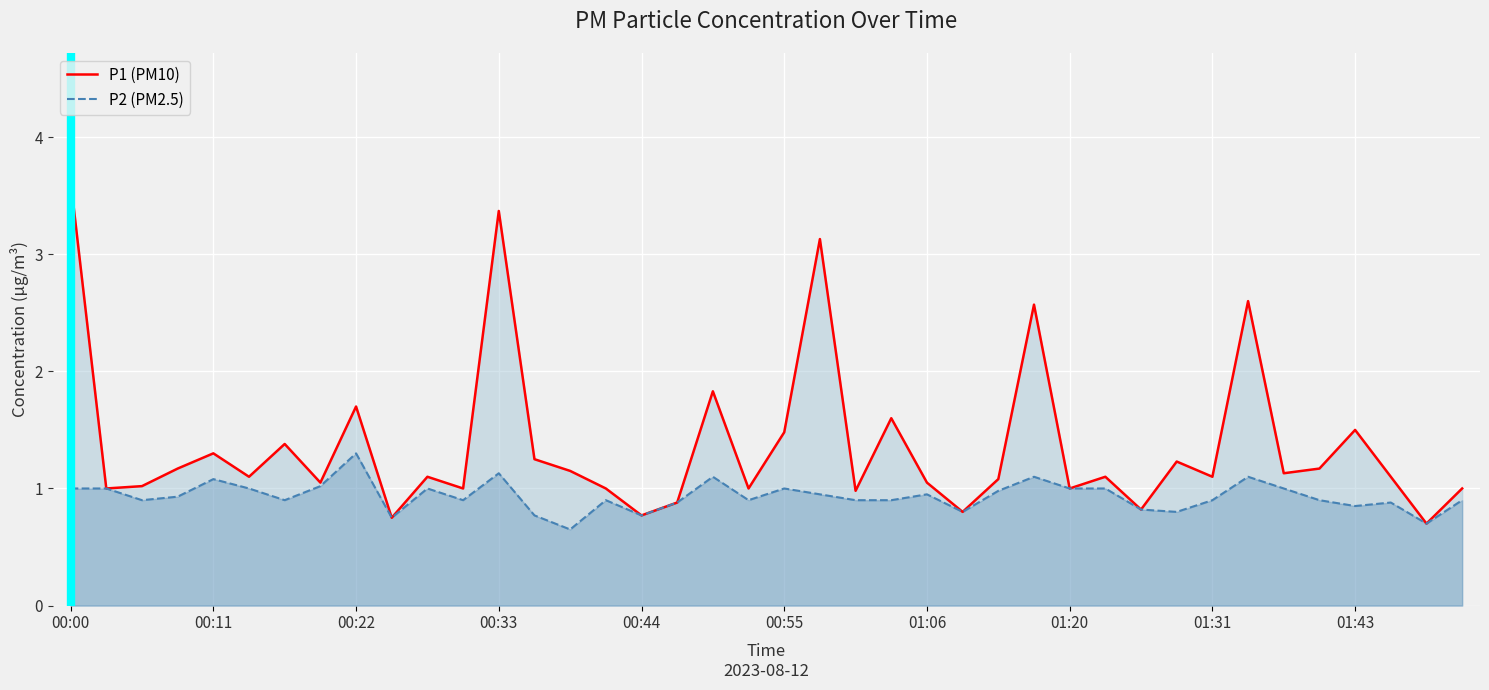

Rank the series by their average value, from highest to lowest.

P1 (PM10), P2 (PM2.5)